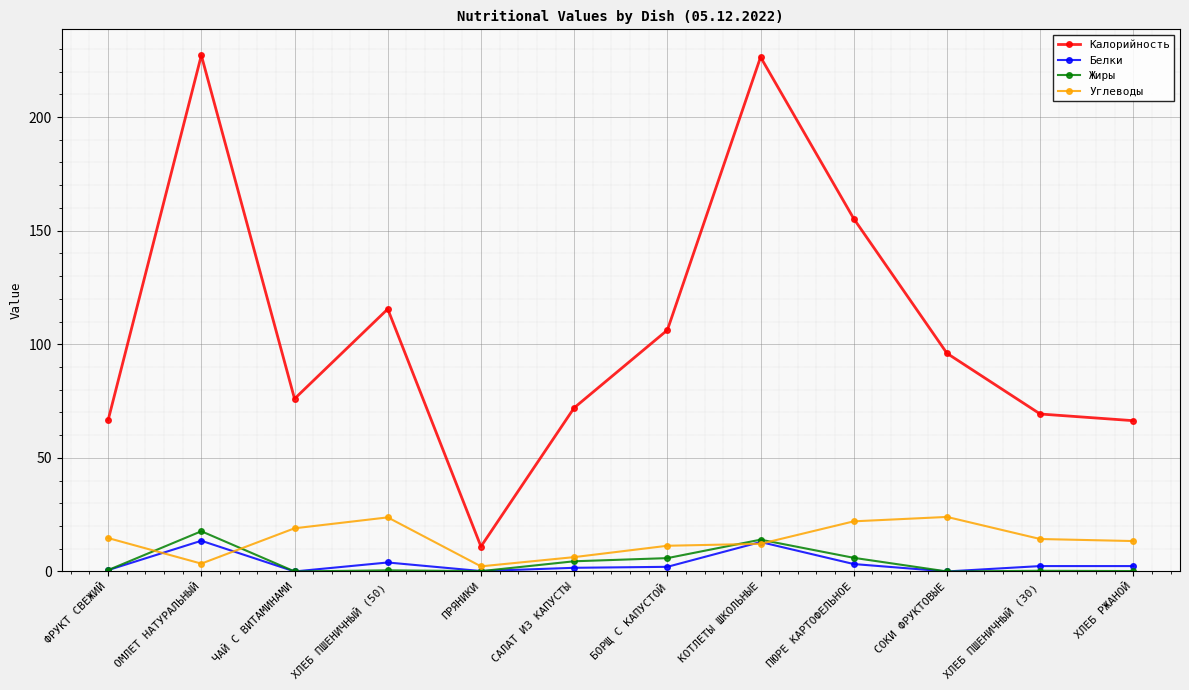

What is the greatest value displayed?

227.2